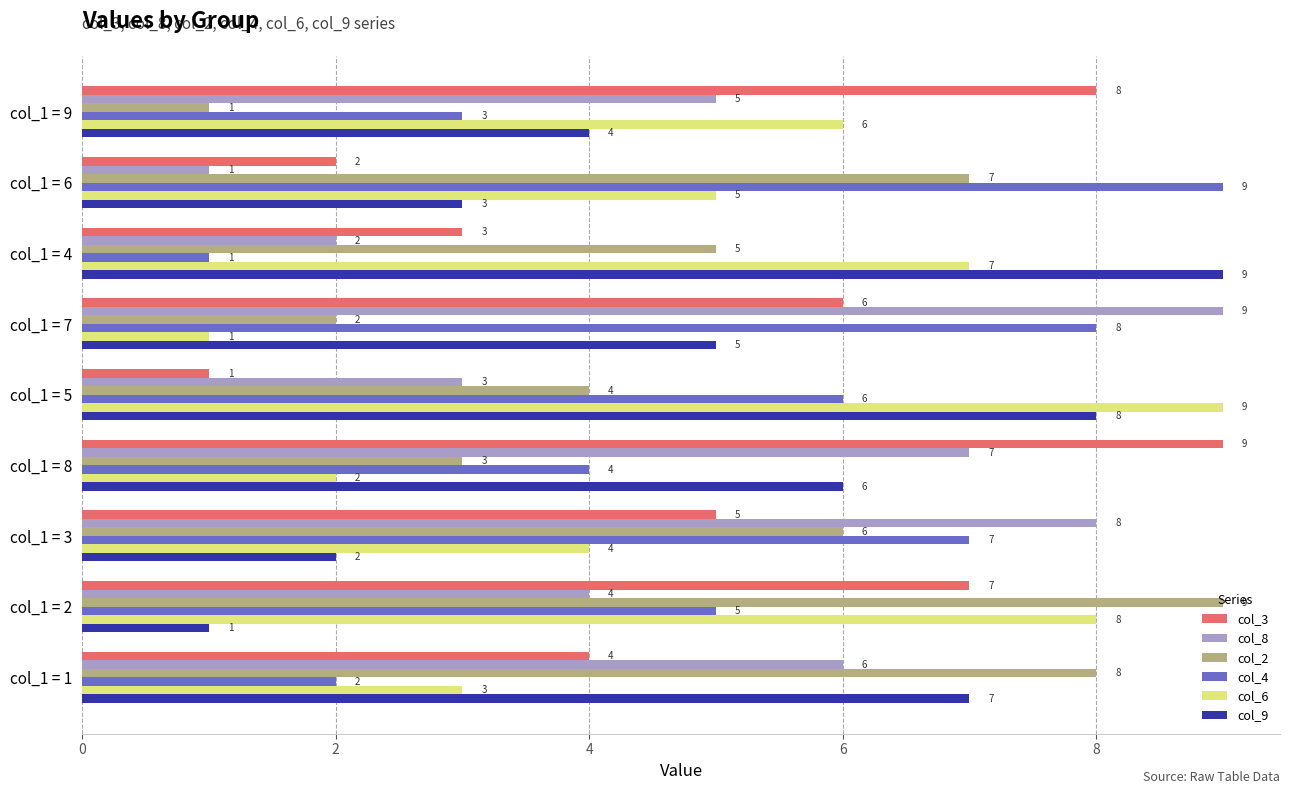

True or false: col_9 has a value of 2 at col_1 = 1.

False